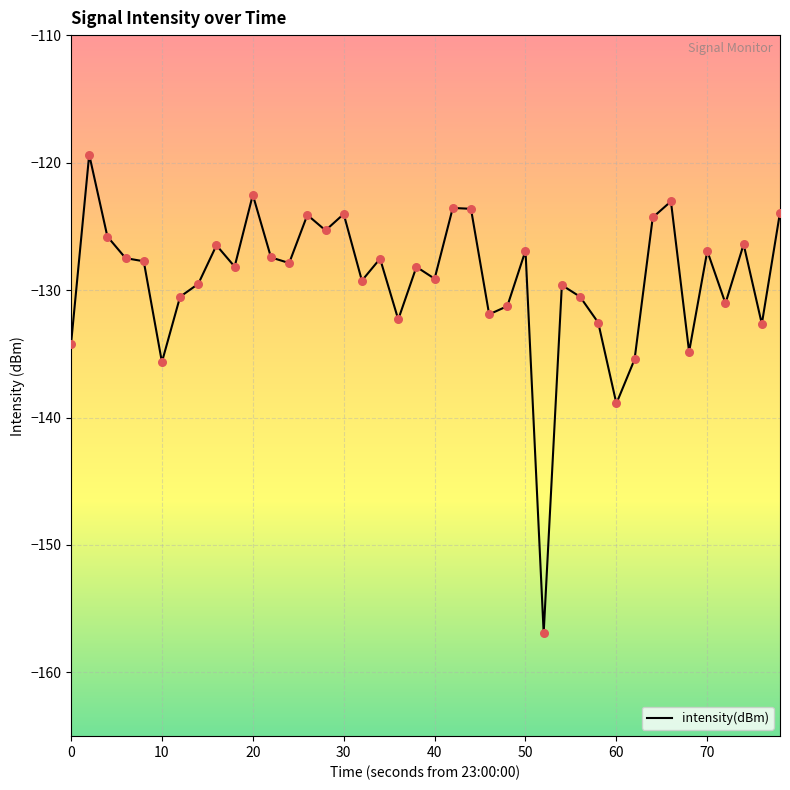

What is the difference between the maximum and minimum values?

37.5